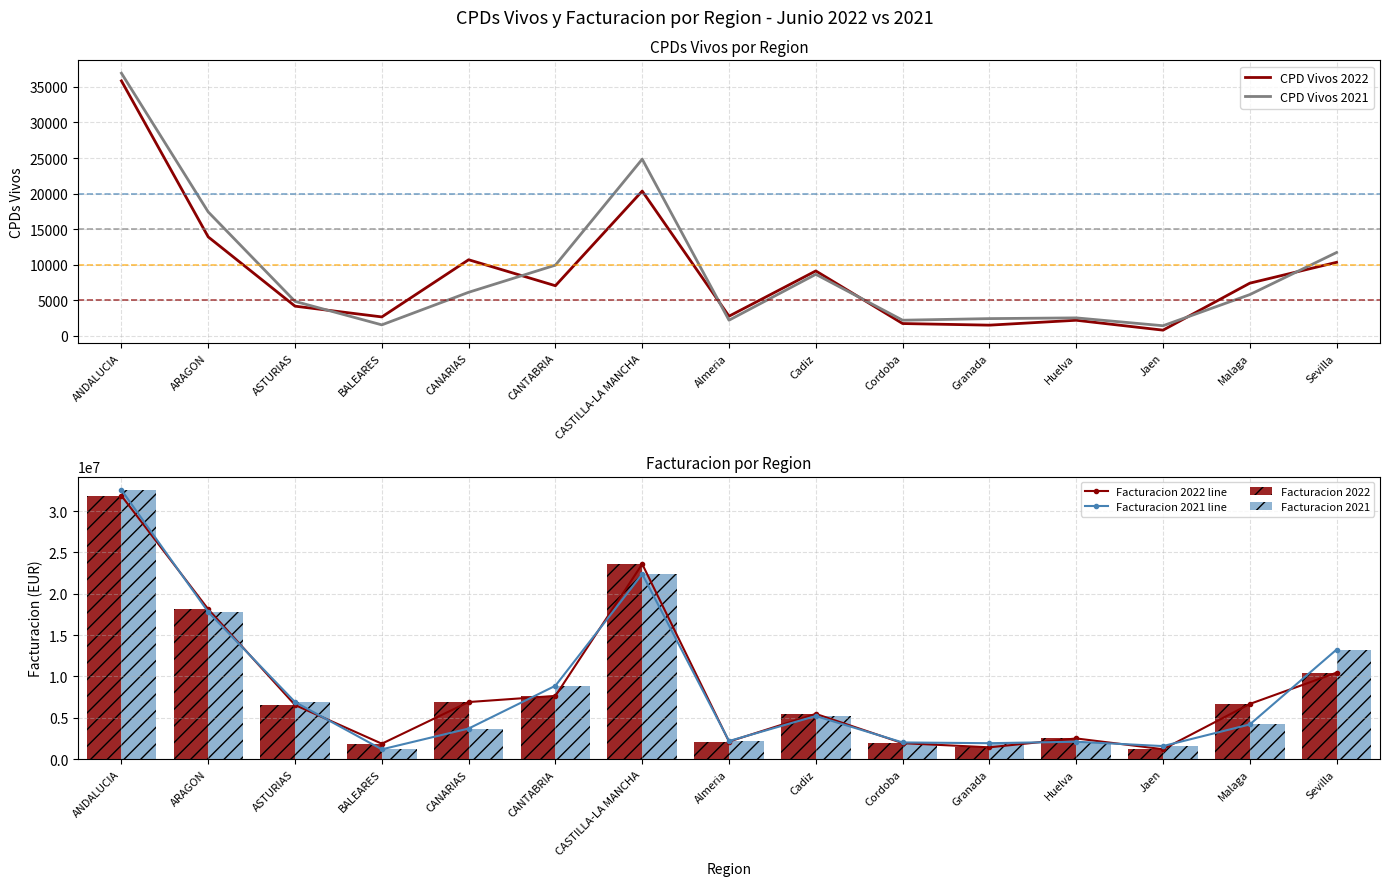

At which category does the chart reach its minimum across all series?

Jaen